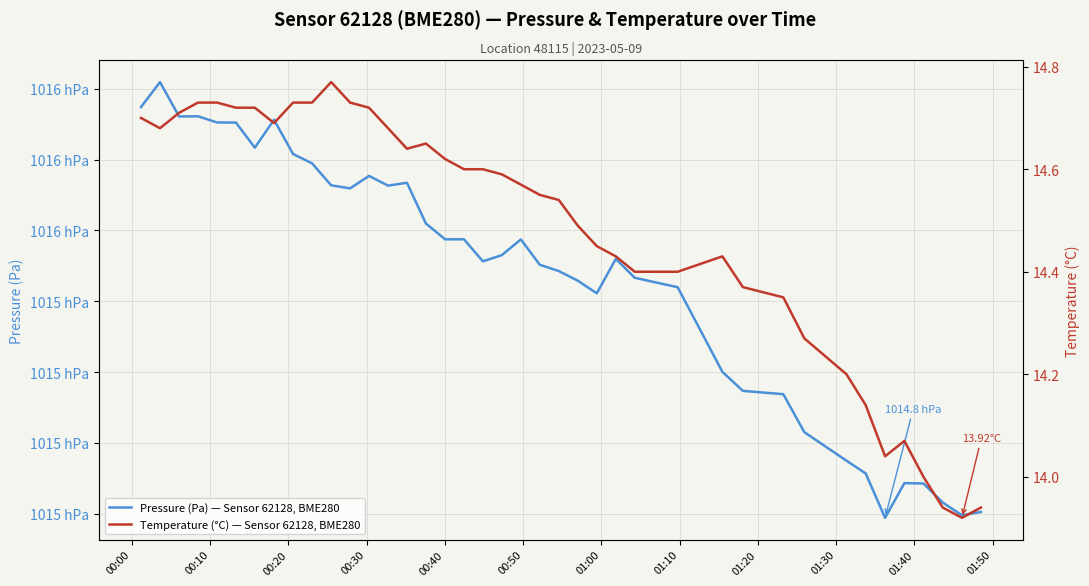

The value of Temperature (°C) — Sensor 62128, BME280 at 00:20 is 7.4. True or false?

False